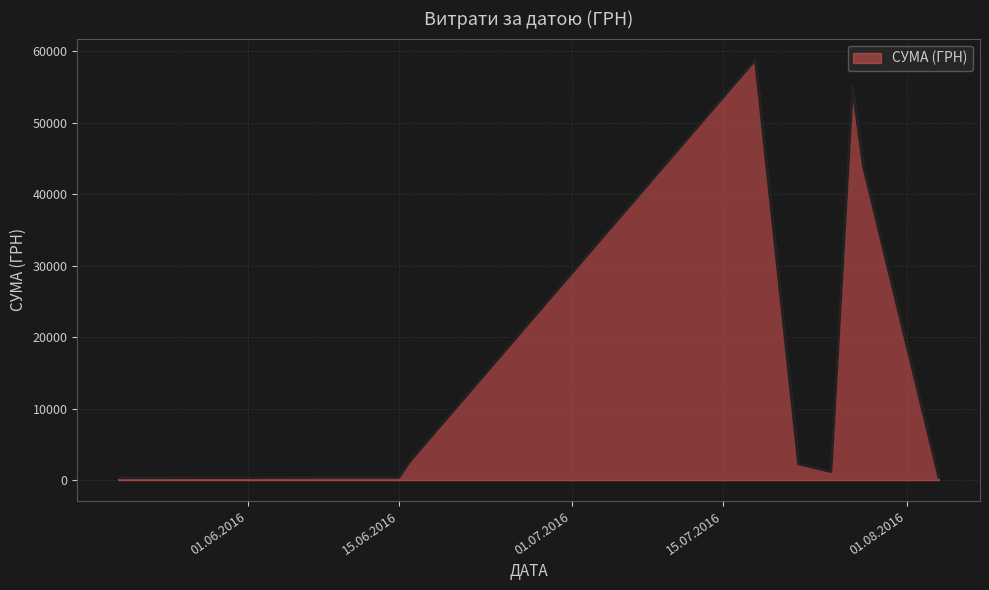

What is the maximum value shown in the chart?

58840.0